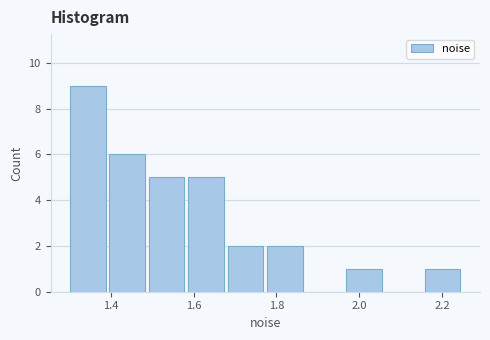

Reading left to right, transcribe this chart: for each bar, give the range it covers on the x-axis and its height. Neither the bar edges nor the heights are printed on the chart, so give them approximately, as read against the axes.

1.30 to 1.40: 9
1.40 to 1.50: 6
1.50 to 1.58: 5
1.58 to 1.68: 5
1.68 to 1.78: 2
1.78 to 1.88: 2
1.88 to 1.96: 0
1.96 to 2.06: 1
2.06 to 2.16: 0
2.16 to 2.26: 1